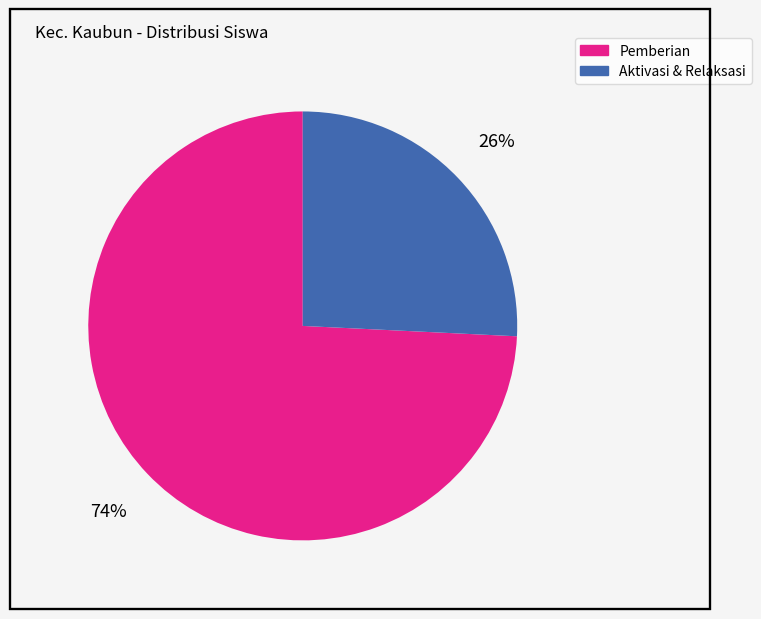

To the nearest percent, what is the average slice percentage?

50%